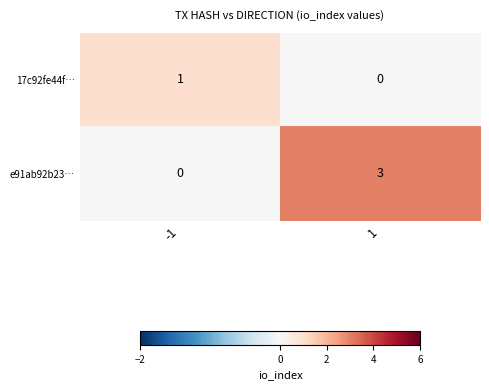

How many data points does each series have?

2